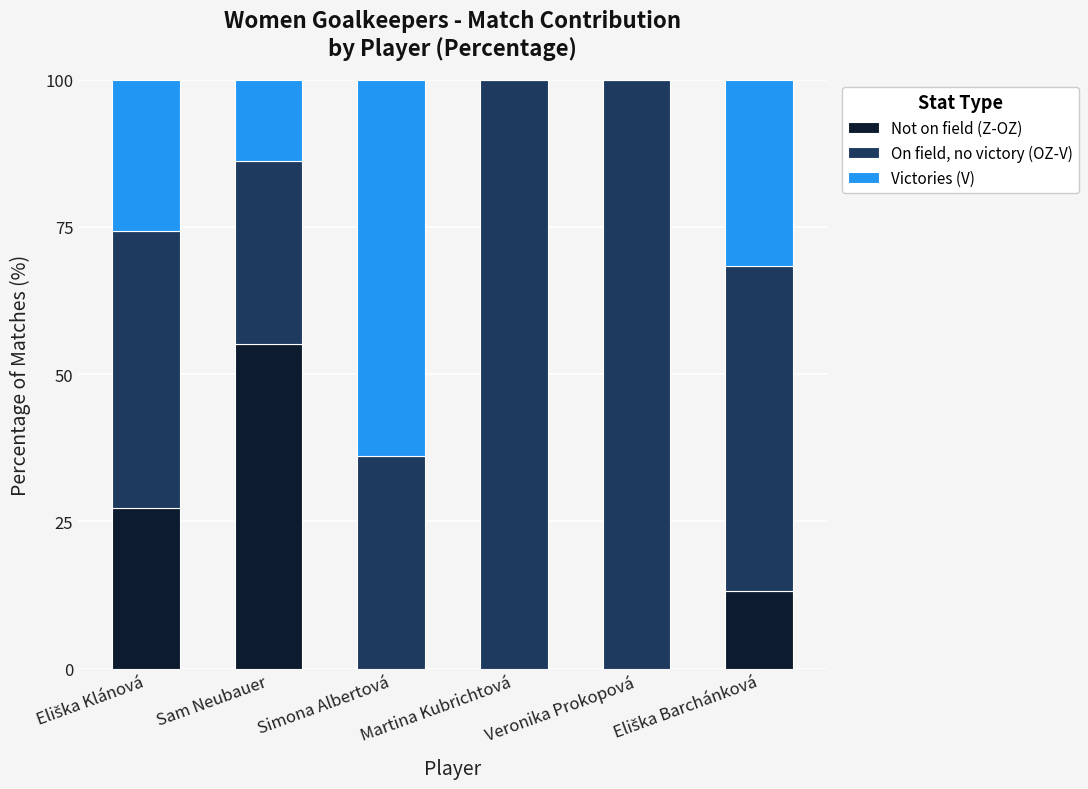

The value of Not on field (Z-OZ) at Sam Neubauer is 55.2. True or false?

True